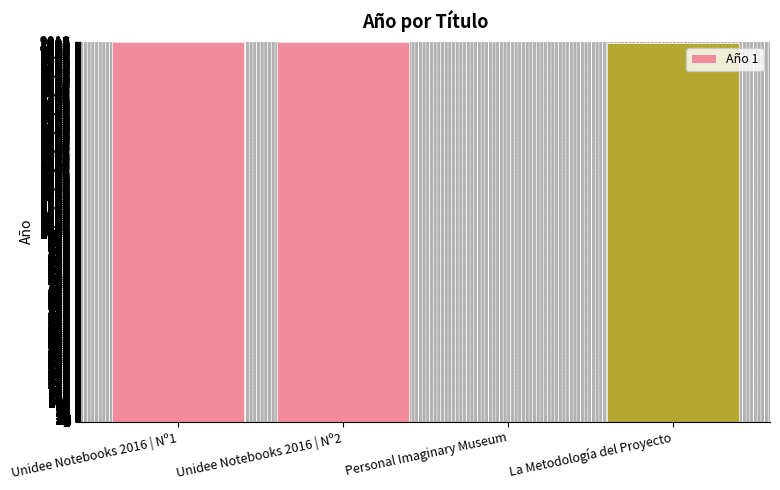

What value does the data have at La Metodología del Proyecto, to the nearest 50?

2000